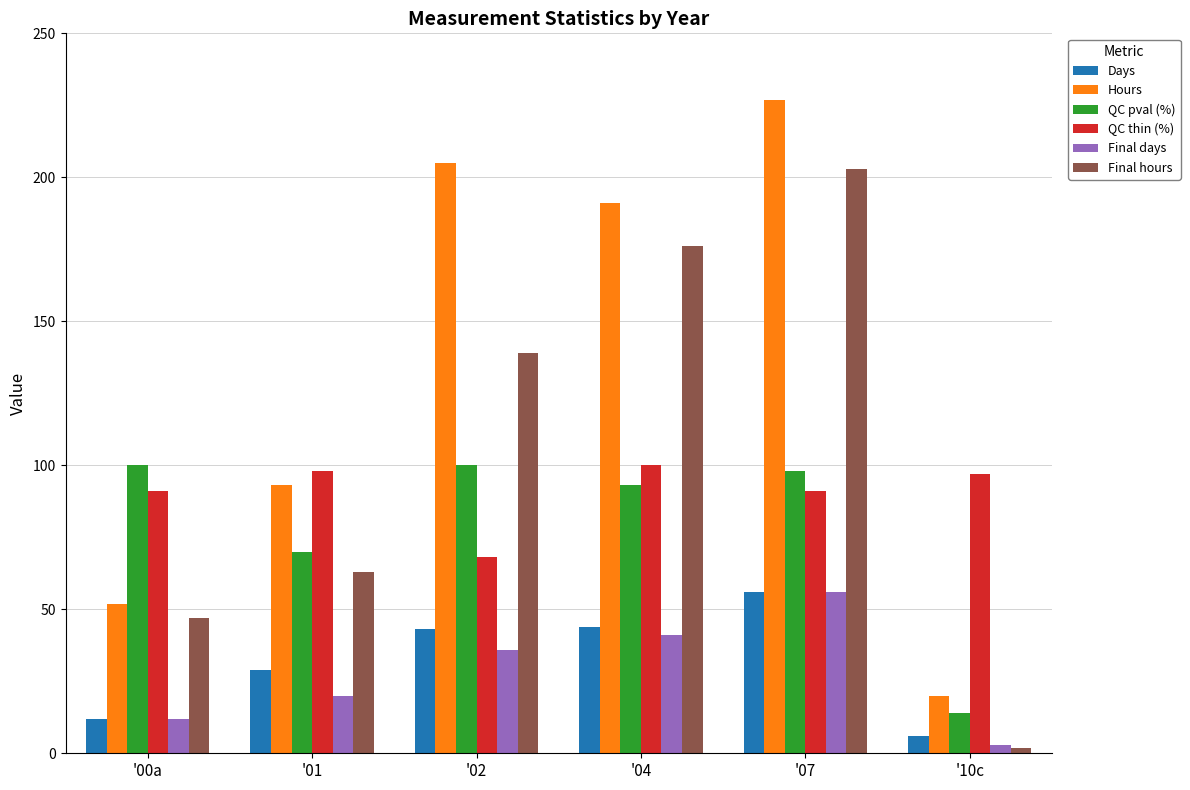

What value does the QC thin (%) series have at '01?

98